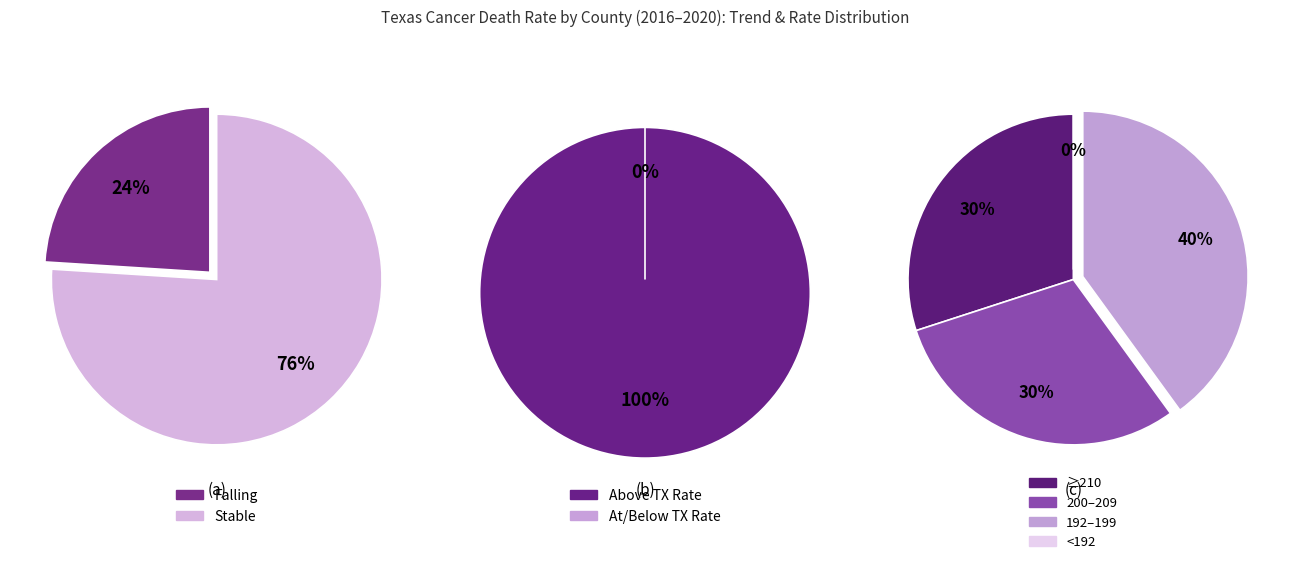

Does any single category account for the majority?

Yes